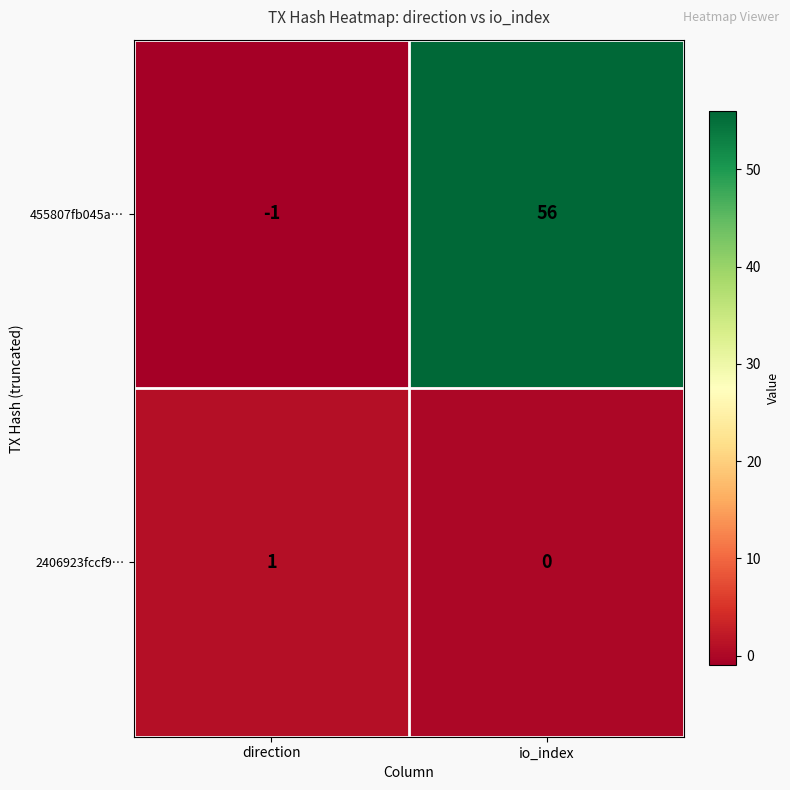

Is the value of 455807fb045a… at direction greater than the value of 2406923fccf9… at direction?

No